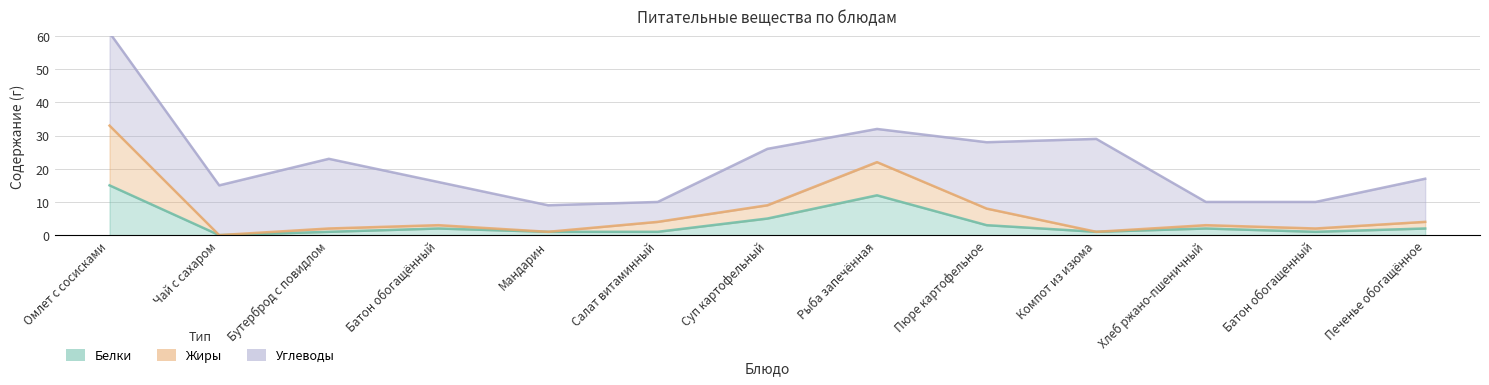

Which series has the largest range (max minus min)?

Углеводы